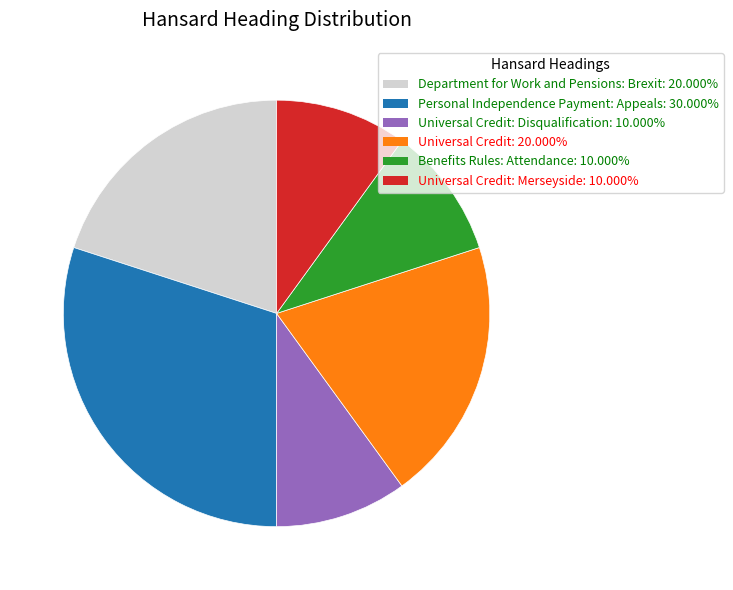

What is the ratio of the value at Benefits Rules: Attendance: 10.000% to the value at Universal Credit: Merseyside: 10.000%?

1.0